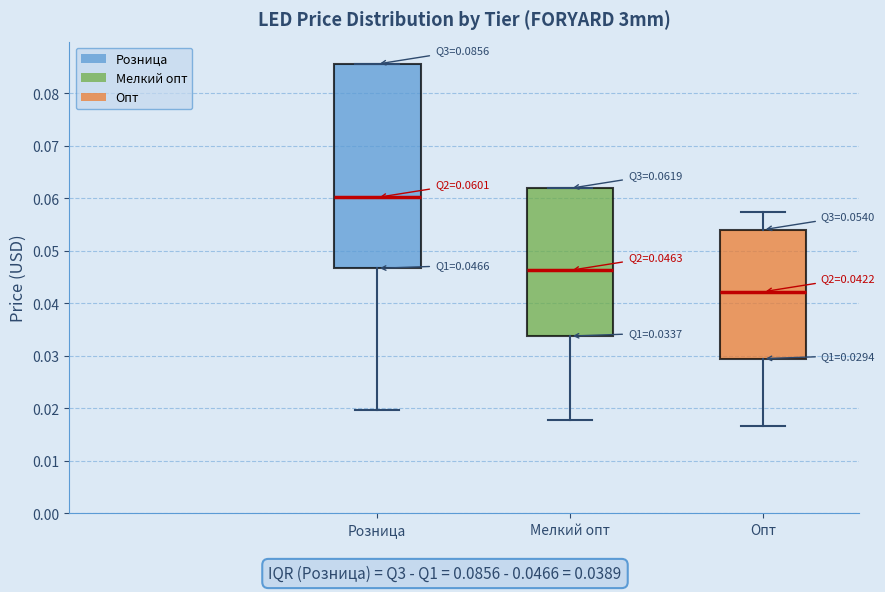

Comparing the boxes themselves (not the whiskers), which one is the tallest?

Розница